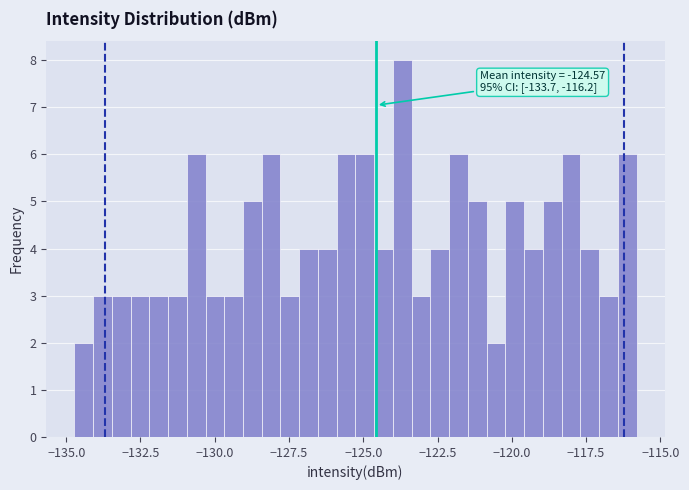

Read against the x-axis, roughly where is the centre of the tallest bar?

-123.5